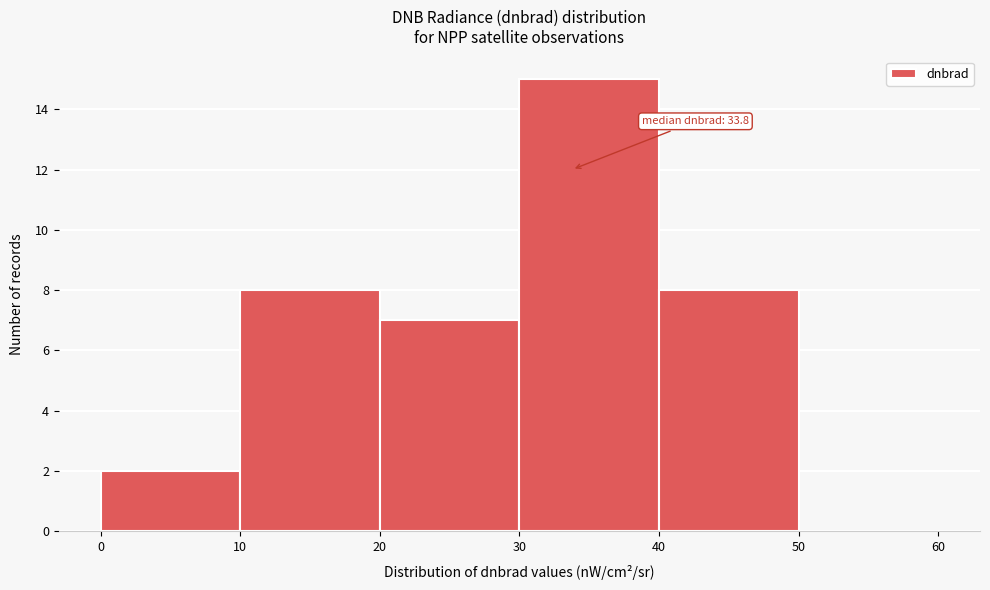

Which range on the x-axis has the tallest bar?

30 to 40